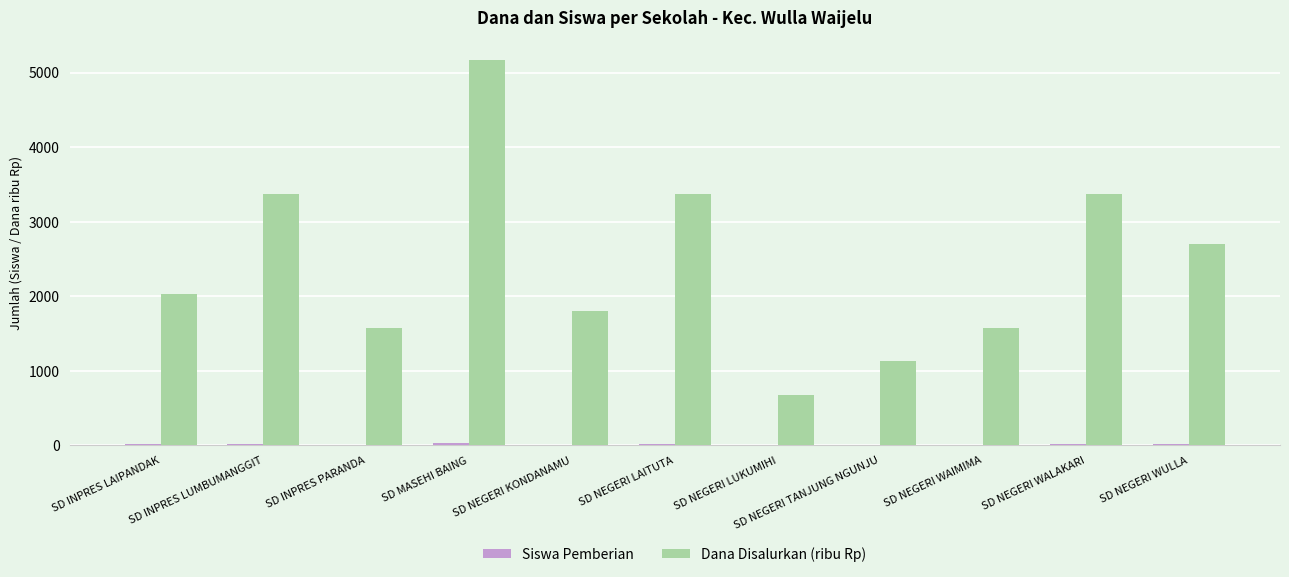

Are the bars grouped side by side (vs. stacked)?

Yes